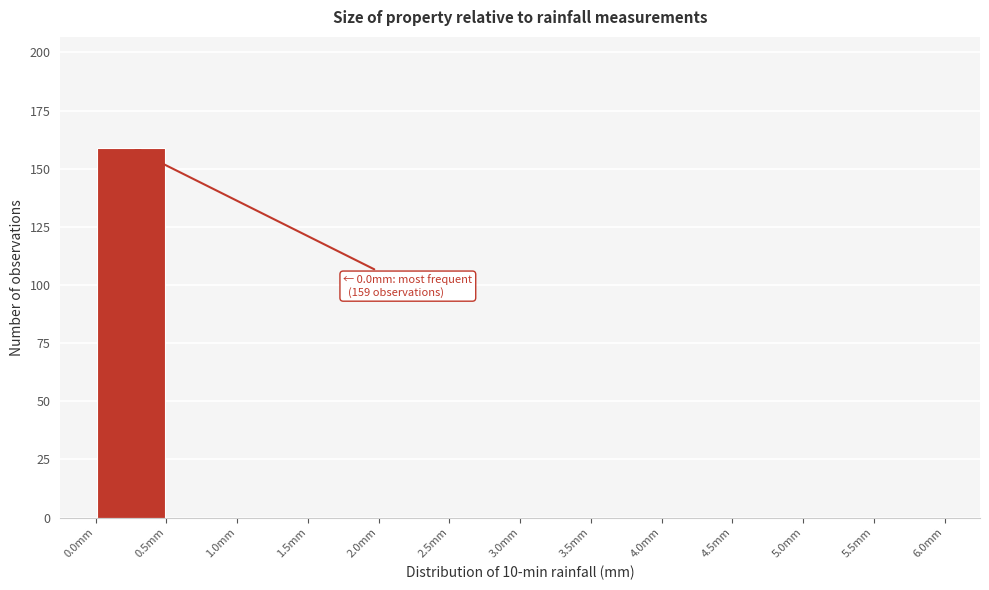

Which range on the x-axis has the tallest bar?

0.0 to 0.5